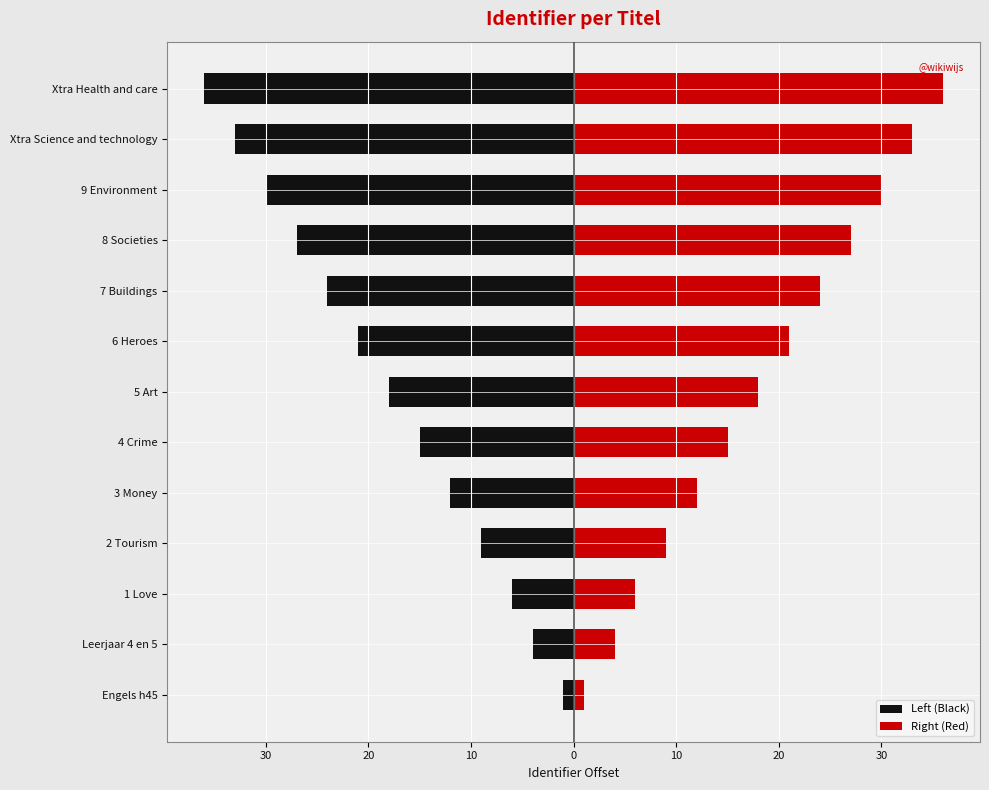

List the series in order of their overall mean, lowest first.

Left (Black), Right (Red)